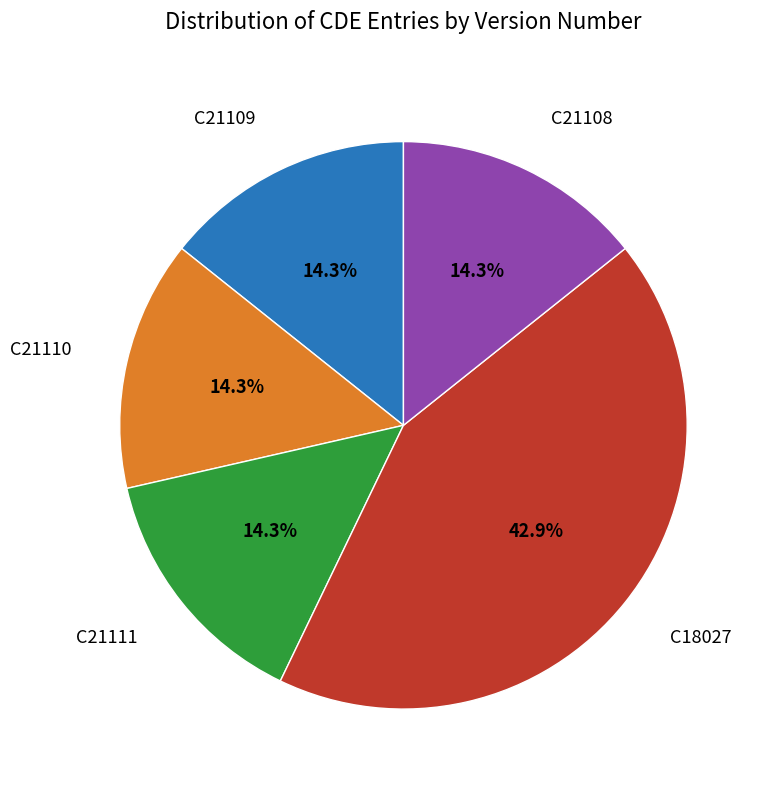

To the nearest percent, what percentage of the pie is C21111?

14%